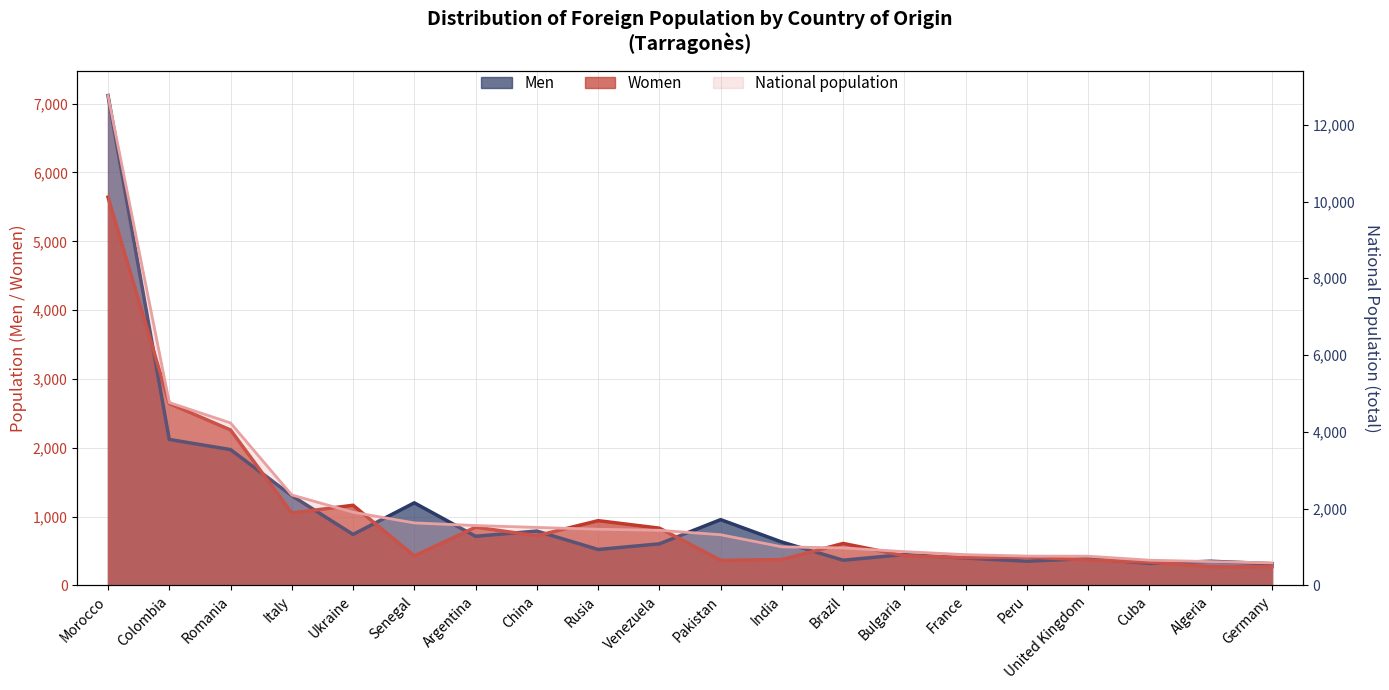

At Morocco, list the series in order from smallest to largest.

Women, Men, National population